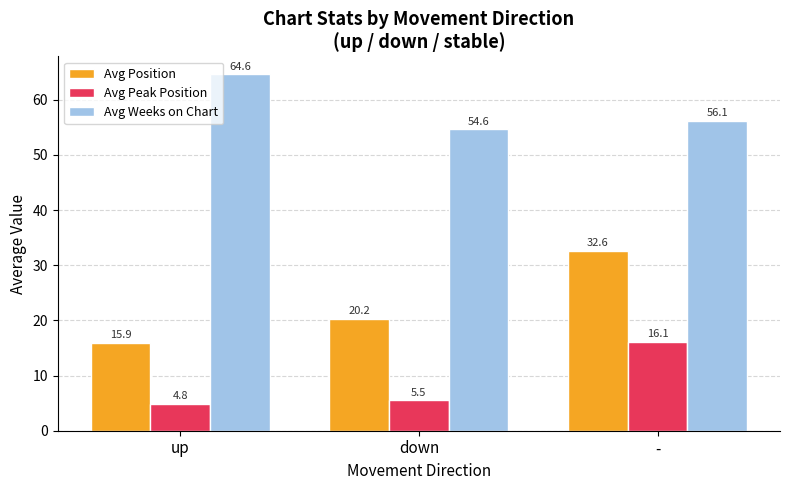

At which label does Avg Peak Position first exceed 5?

down